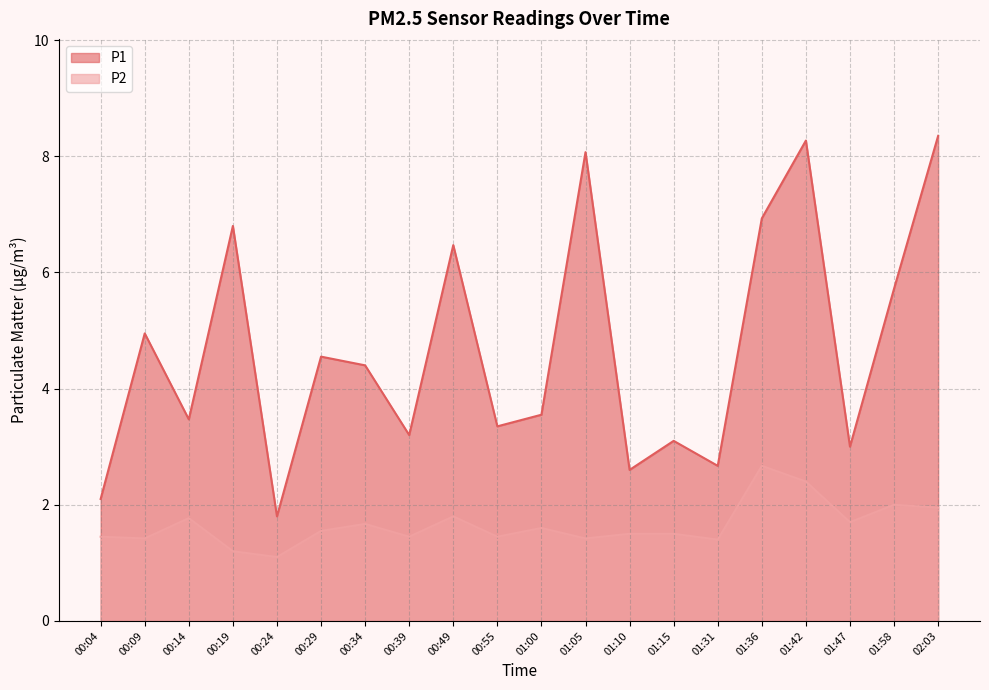

What is the sum of the P2 values at 01:15 and 01:47?

3.2